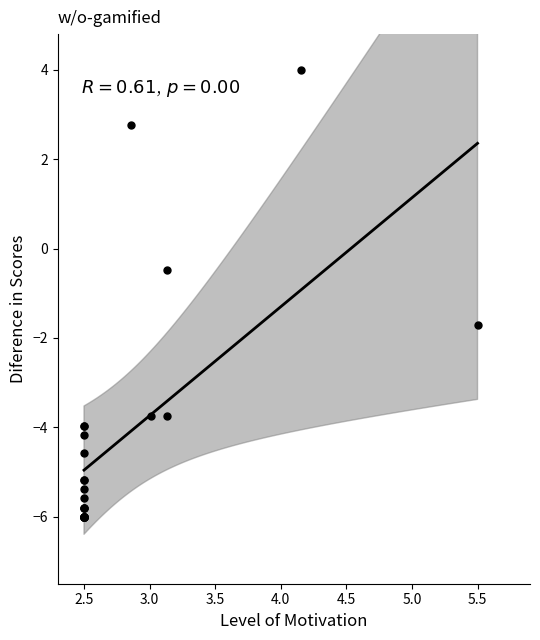

What Y value in the scatter plot is closest to -1?

-0.5